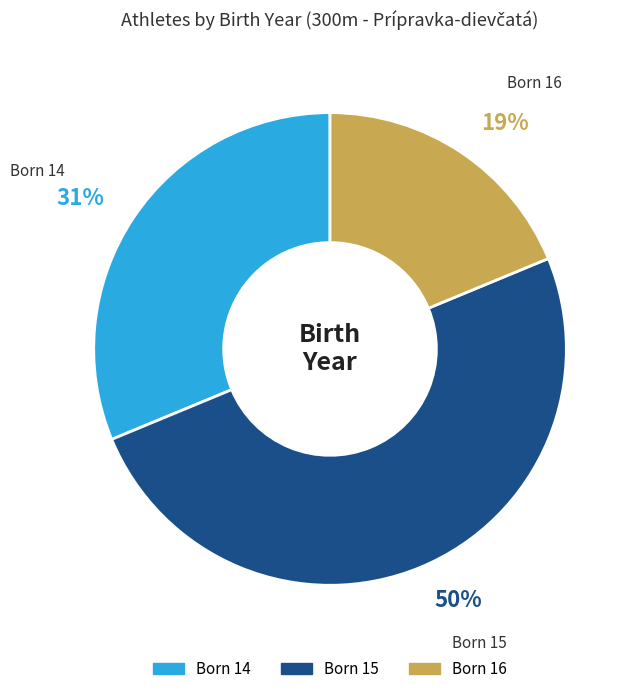

To the nearest percent, what is the difference between the largest and smallest slice percentages?

31%